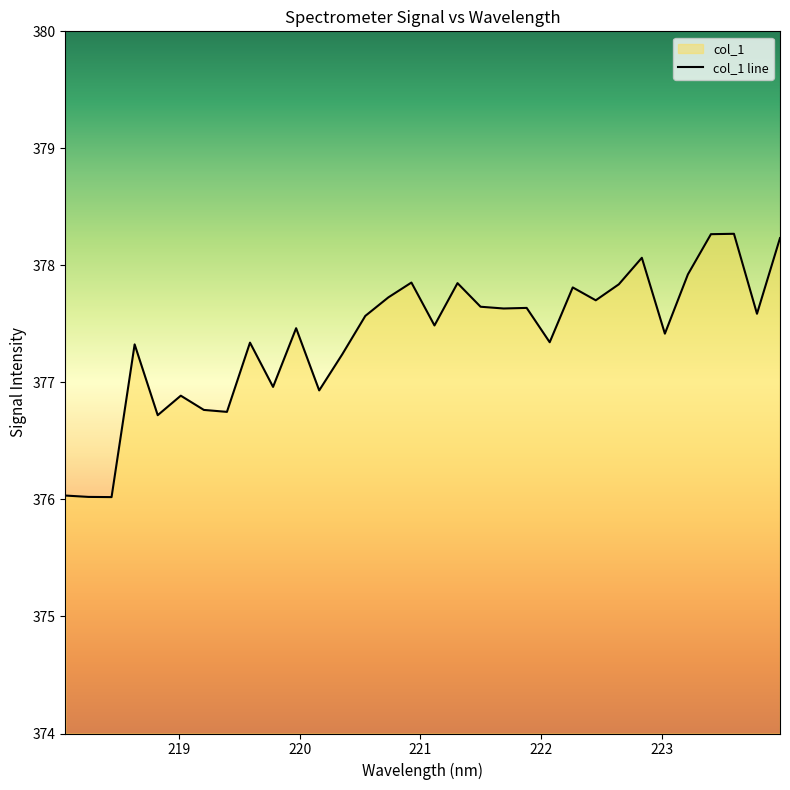

How many distinct data groups are displayed?

1